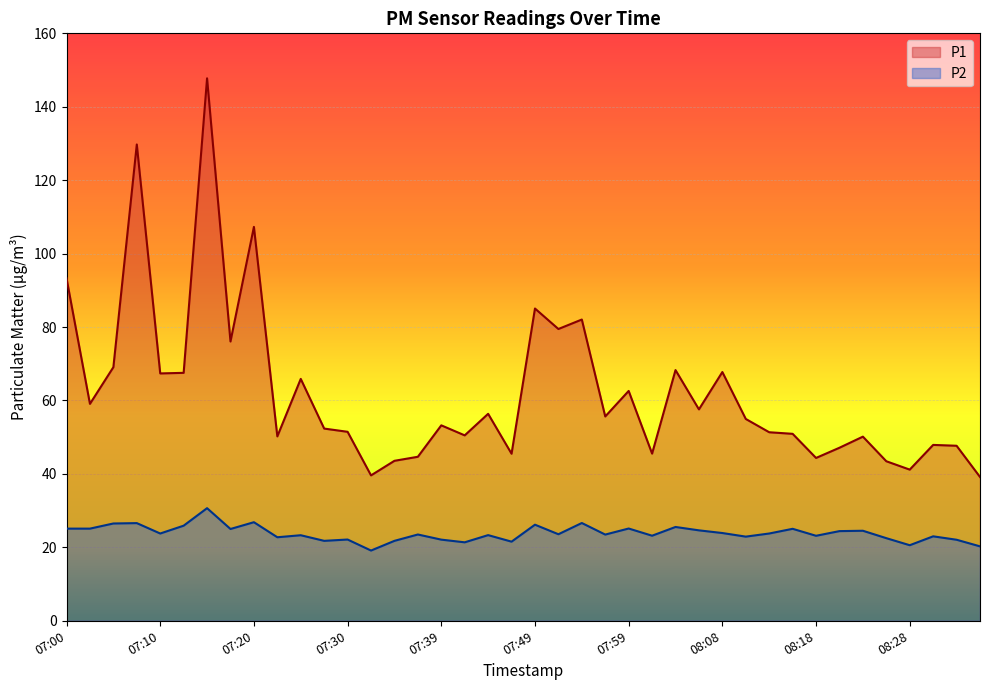

Where is the first local maximum for P2?

07:08